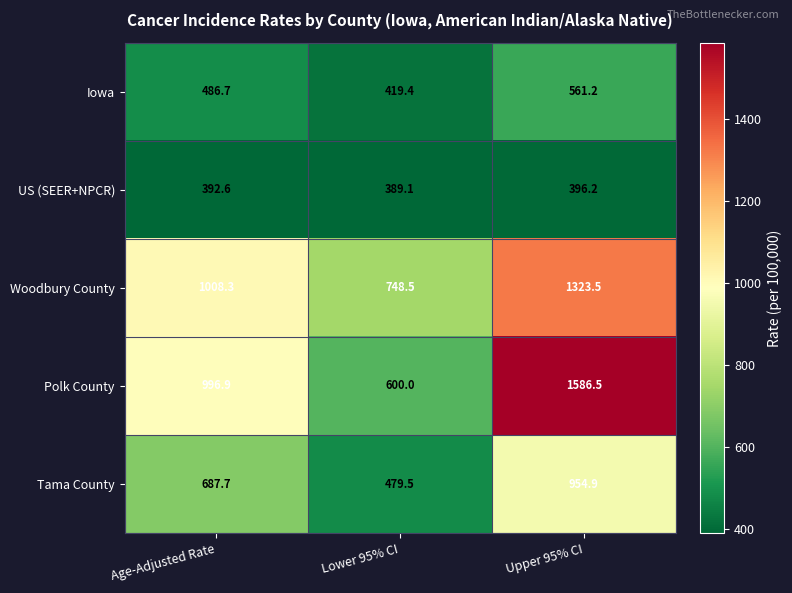

At which category is the sum across all series the highest?

Upper 95% CI